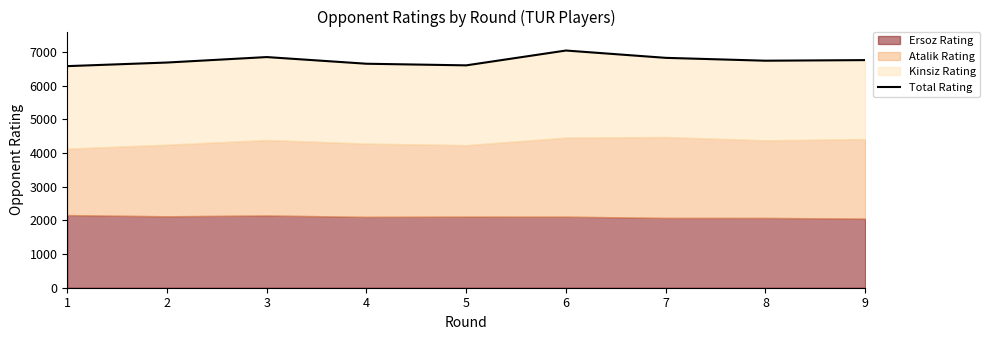

Reading left to right, what are all the values shown in this chart?

6575	6682	6844	6646	6598	7038	6821	6736	6754